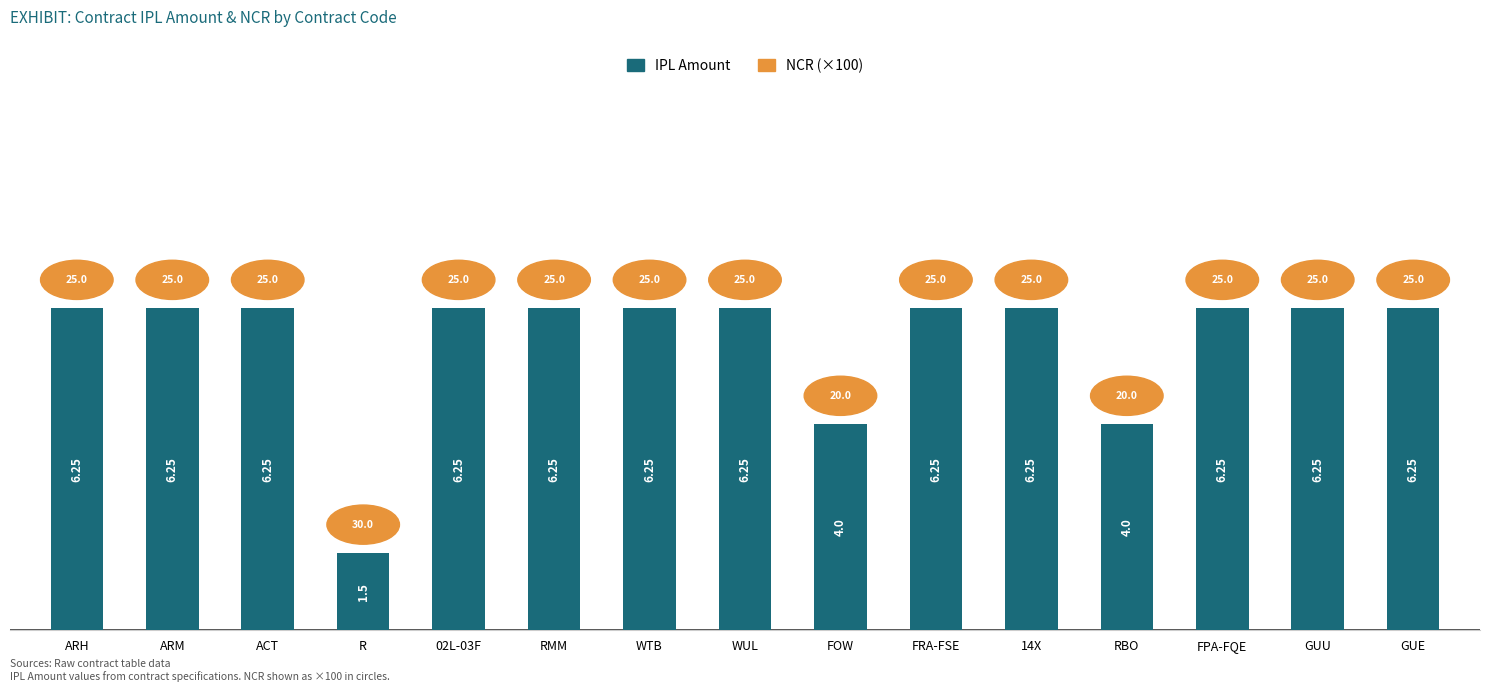

Which has a higher value, RBO or WUL?

WUL